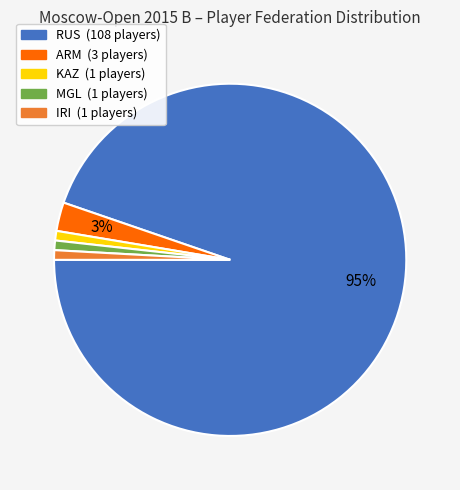

Do ARM and KAZ together represent more than half of the pie?

No